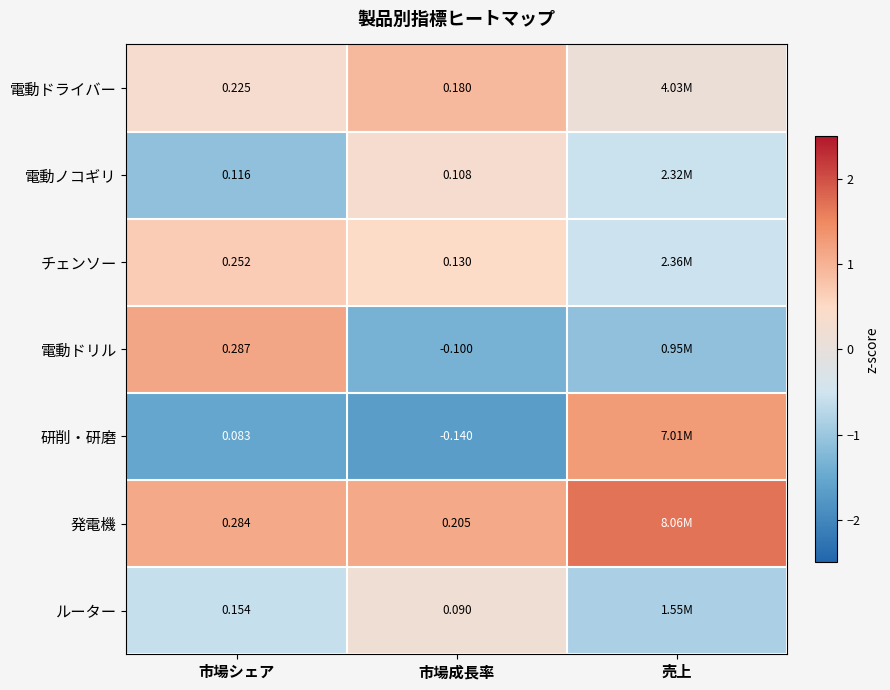

How many categories are shown in the chart?

3